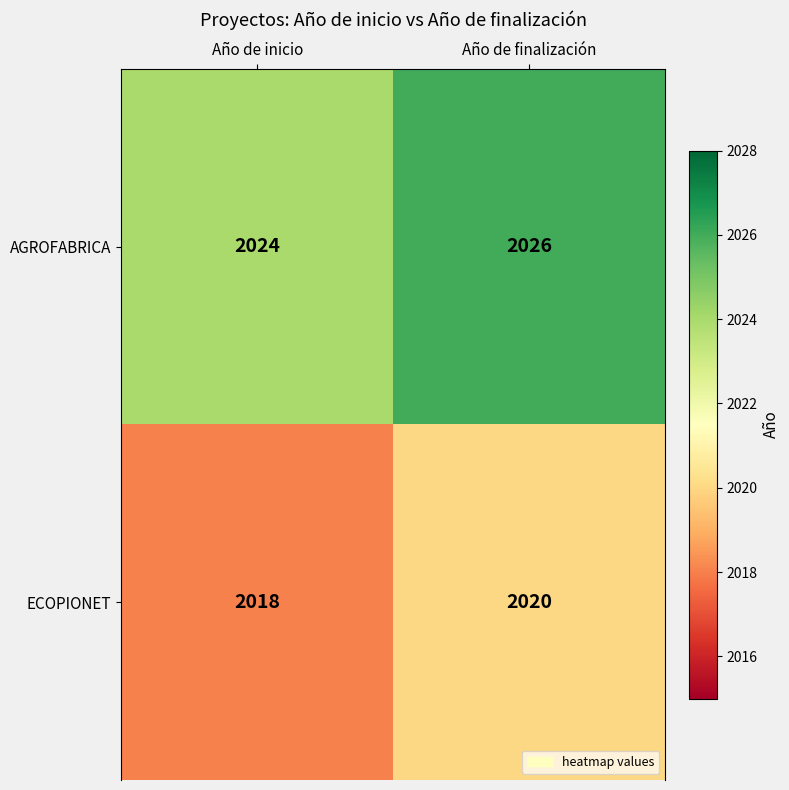

At which category is the sum across all series the highest?

Año de finalización